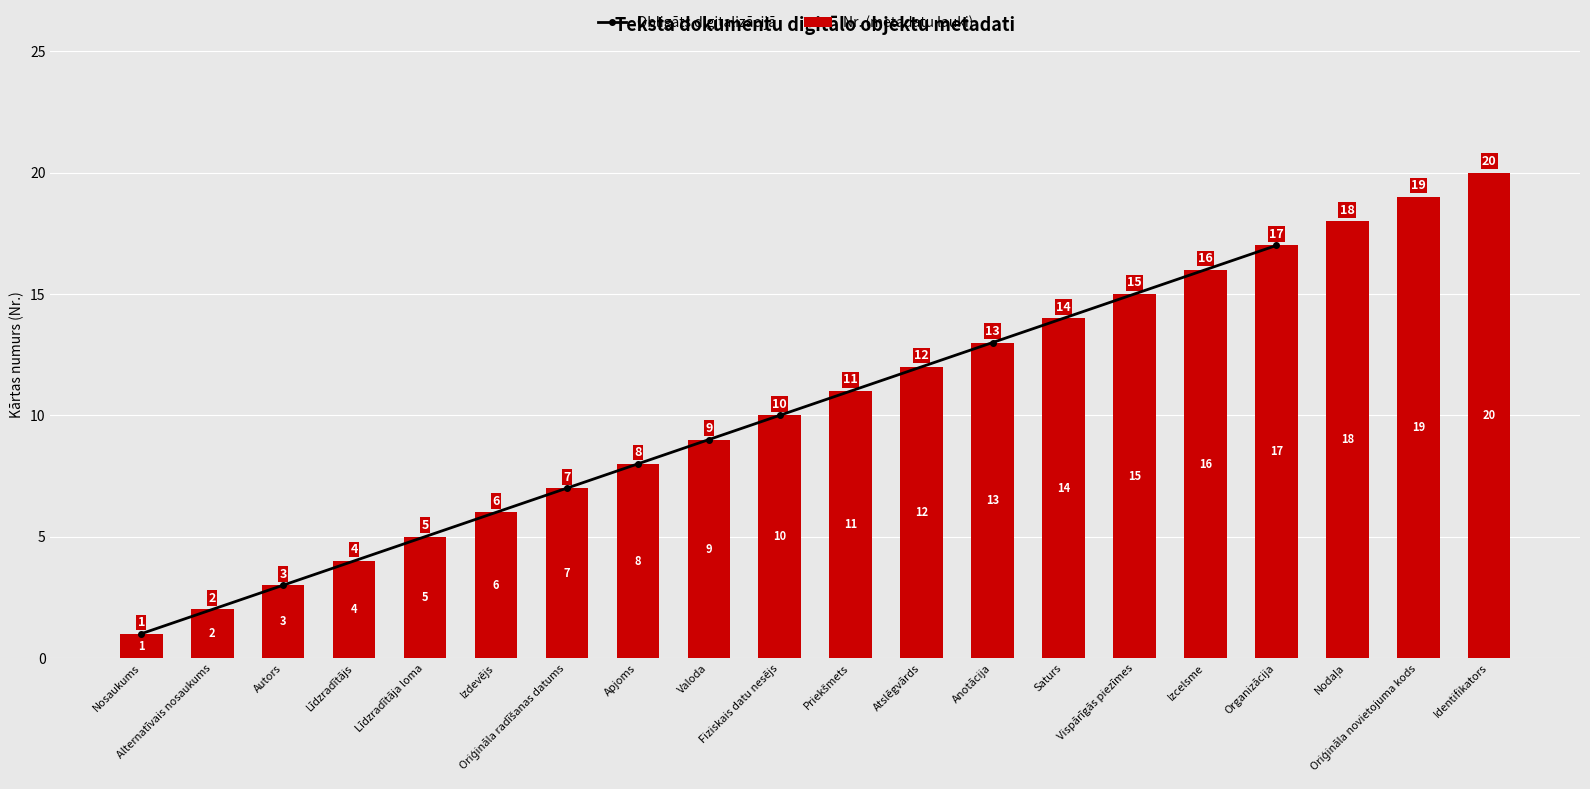

What value does the data have at Līdzradītājs?

4